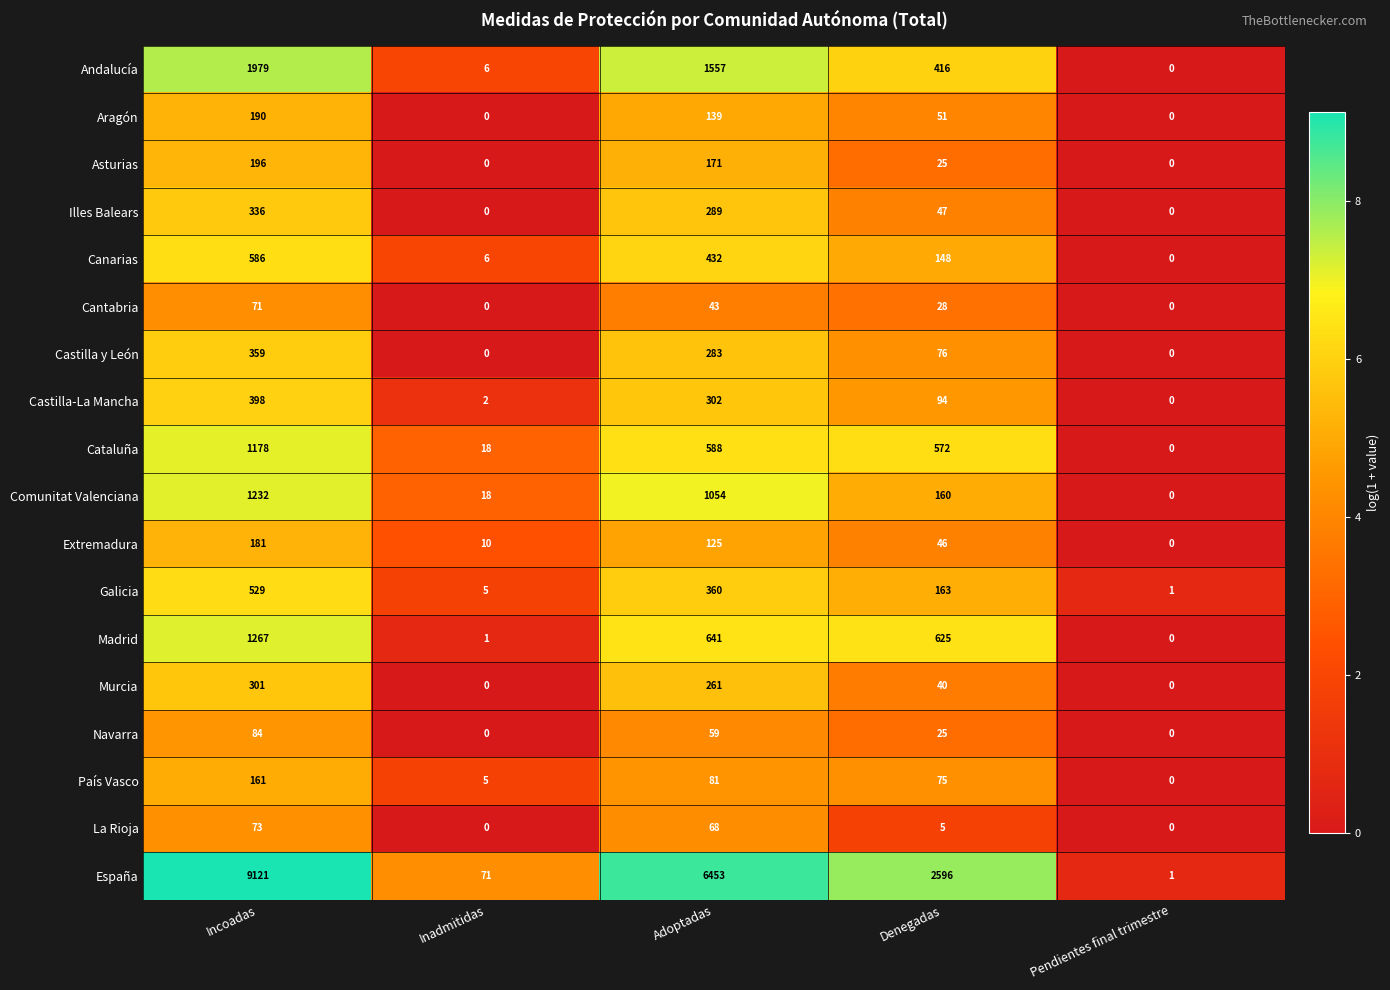

The value of Andalucía at Inadmitidas is 4. True or false?

False